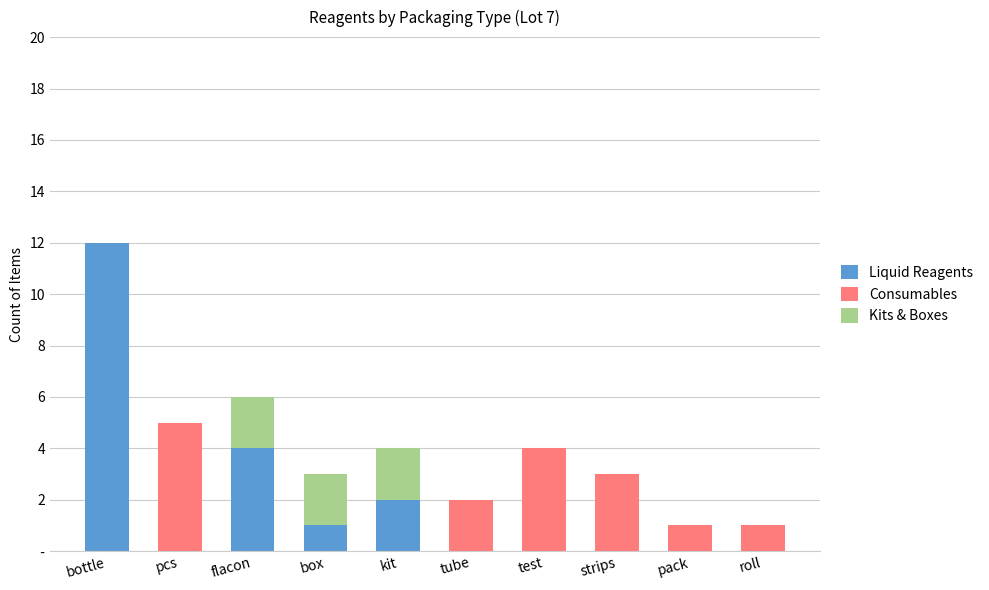

What are all the series names shown in the legend?

Liquid Reagents, Consumables, Kits & Boxes